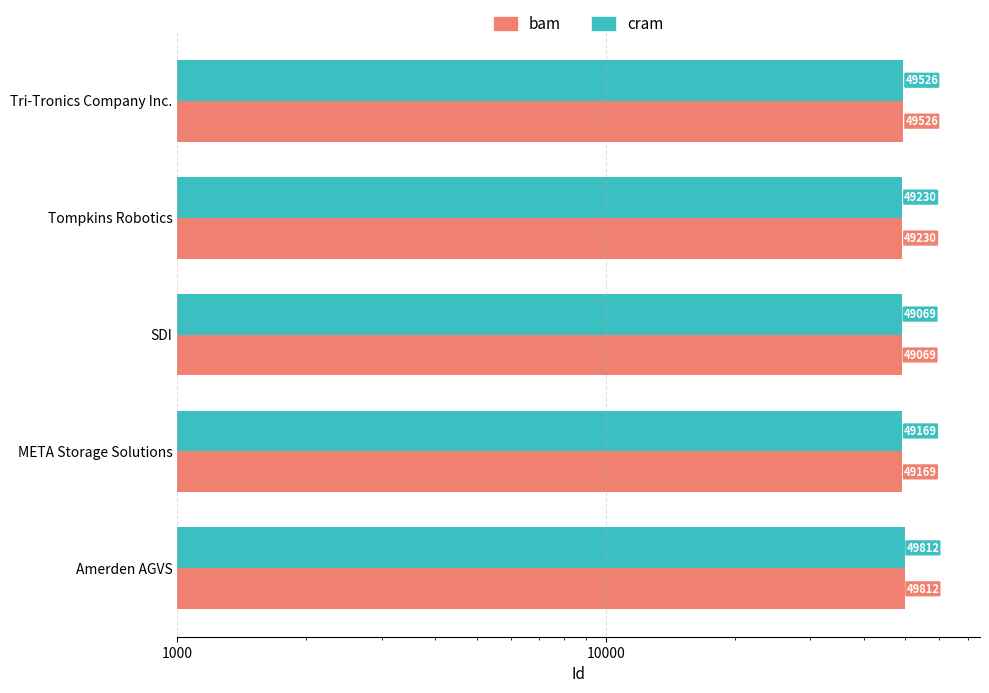

What is the value of the bam bar at the 2nd from the left?

49169